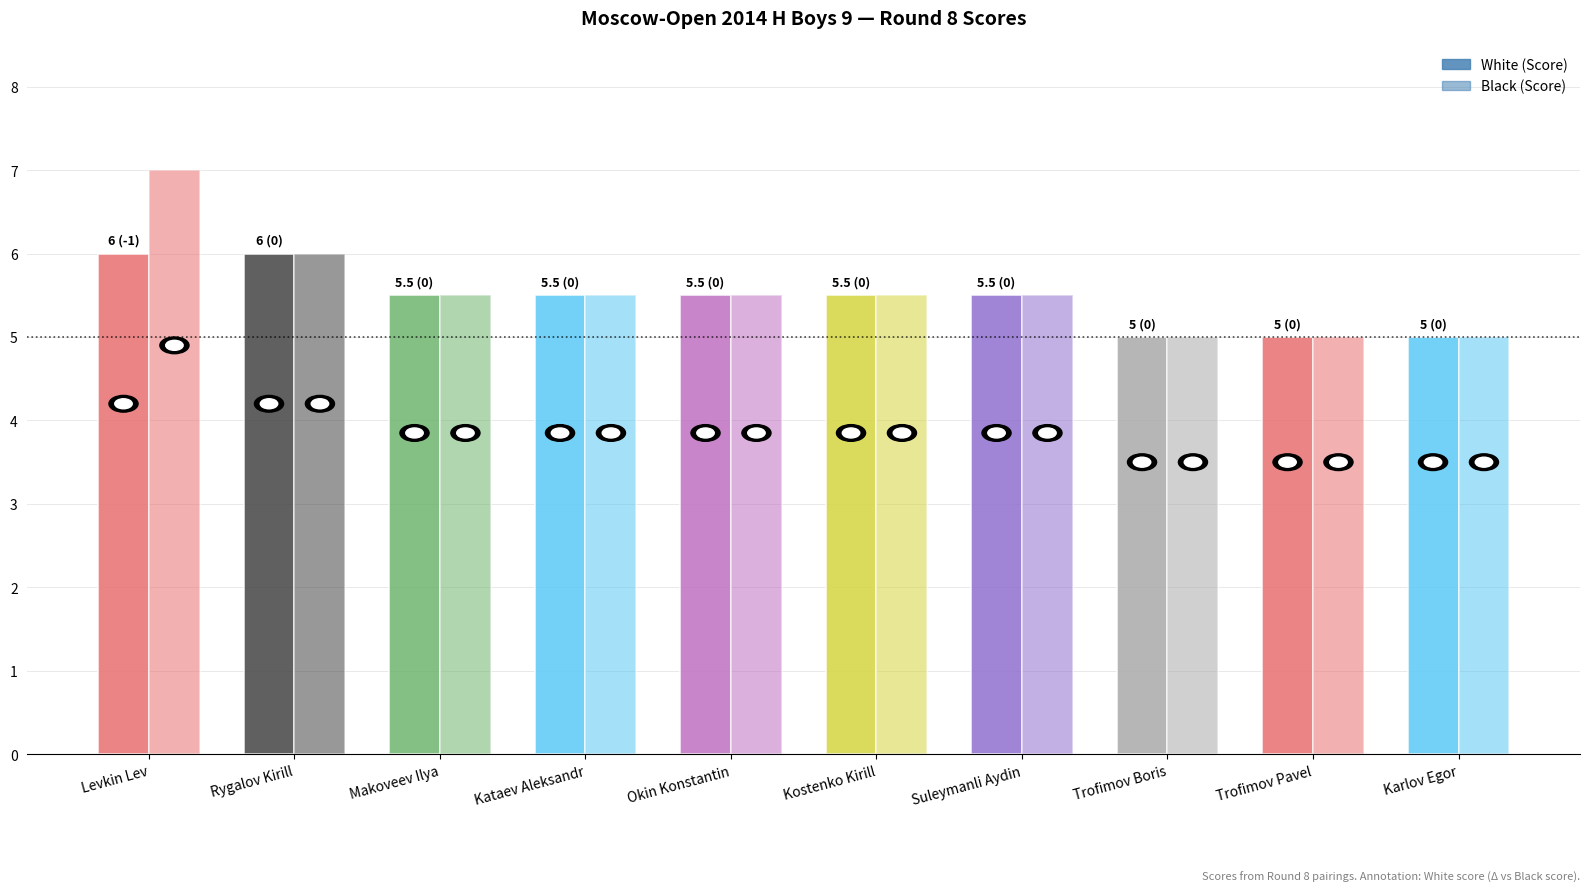

The value of Black (Score) at Kostenko Kirill is 5.5. True or false?

True